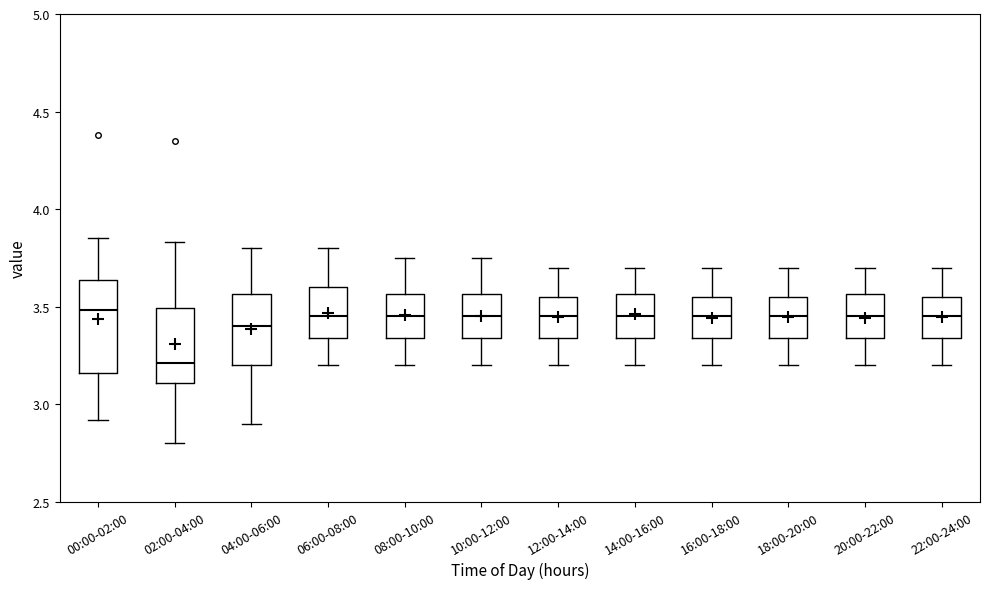

Reading left to right, read every box against the y-axis: the position of its median line, the range the box covers, and the ends of its whiskers. The values are not printed on the chart, so give them approximately, as read against the axis.

00:00-02:00: median 3.50, box 3.15 to 3.65, whiskers 2.90 to 3.85
02:00-04:00: median 3.20, box 3.10 to 3.50, whiskers 2.80 to 3.85
04:00-06:00: median 3.40, box 3.20 to 3.55, whiskers 2.90 to 3.80
06:00-08:00: median 3.45, box 3.35 to 3.60, whiskers 3.20 to 3.80
08:00-10:00: median 3.45, box 3.35 to 3.55, whiskers 3.20 to 3.75
10:00-12:00: median 3.45, box 3.35 to 3.55, whiskers 3.20 to 3.75
12:00-14:00: median 3.45, box 3.35 to 3.55, whiskers 3.20 to 3.70
14:00-16:00: median 3.45, box 3.35 to 3.55, whiskers 3.20 to 3.70
16:00-18:00: median 3.45, box 3.35 to 3.55, whiskers 3.20 to 3.70
18:00-20:00: median 3.45, box 3.35 to 3.55, whiskers 3.20 to 3.70
20:00-22:00: median 3.45, box 3.35 to 3.55, whiskers 3.20 to 3.70
22:00-24:00: median 3.45, box 3.35 to 3.55, whiskers 3.20 to 3.70